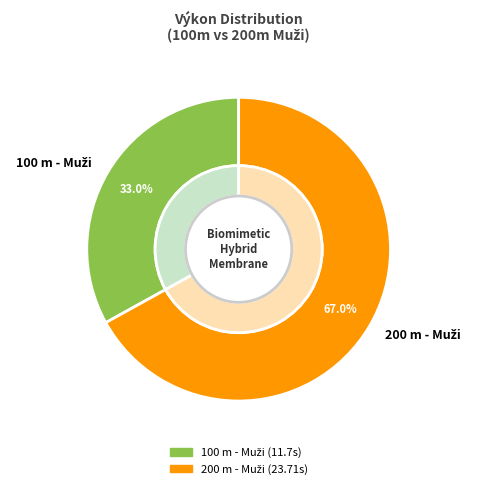

What portion of the pie excludes 100 m - Muži?

67.0%